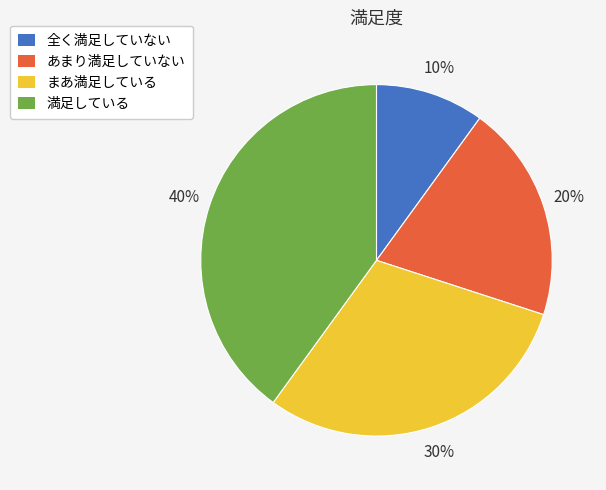

What is the smallest slice in the pie chart?

全く満足していない